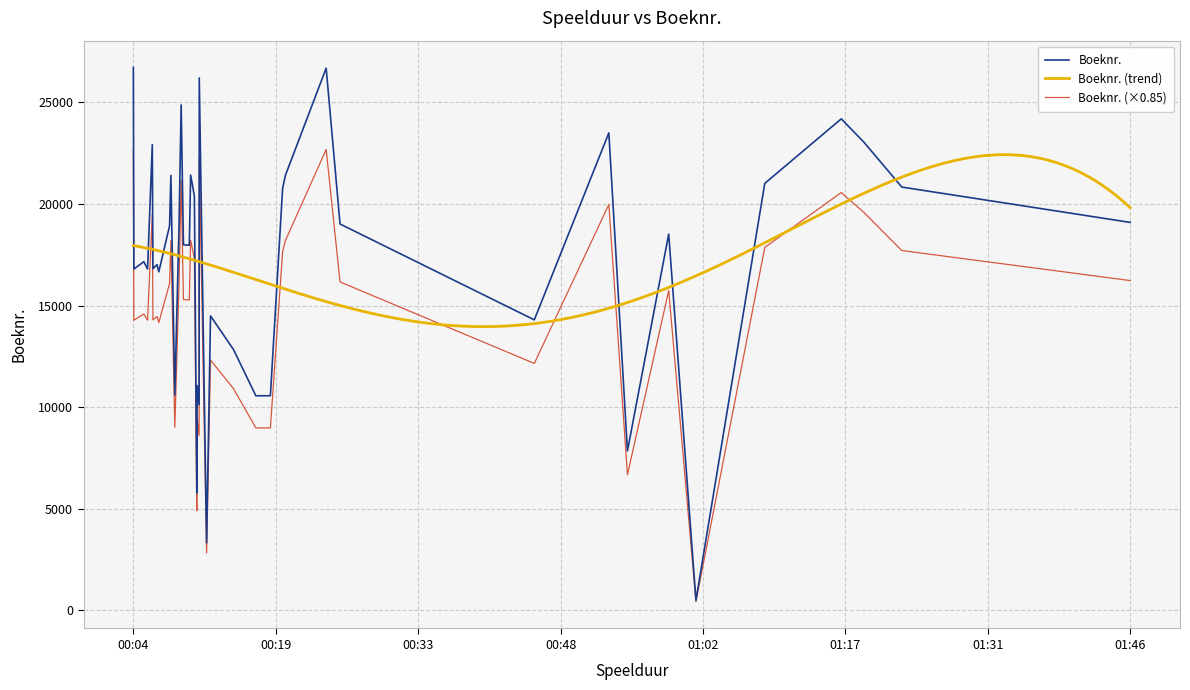

What position from the right is 00:12:00?

28